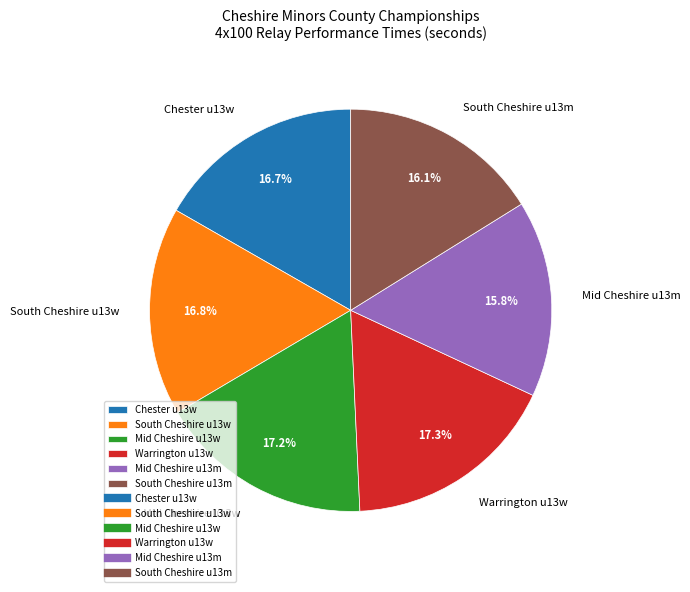

Is there any slice that represents more than half of the pie?

No